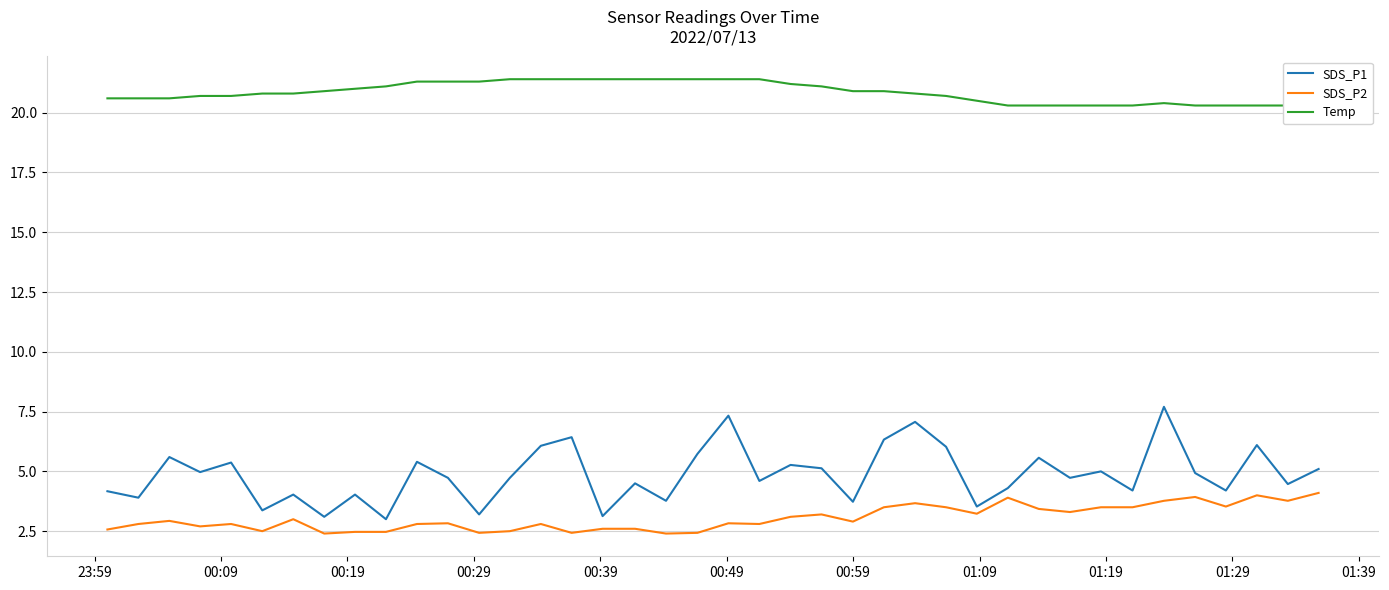

What is the highest value of the SDS_P1 series?

7.7